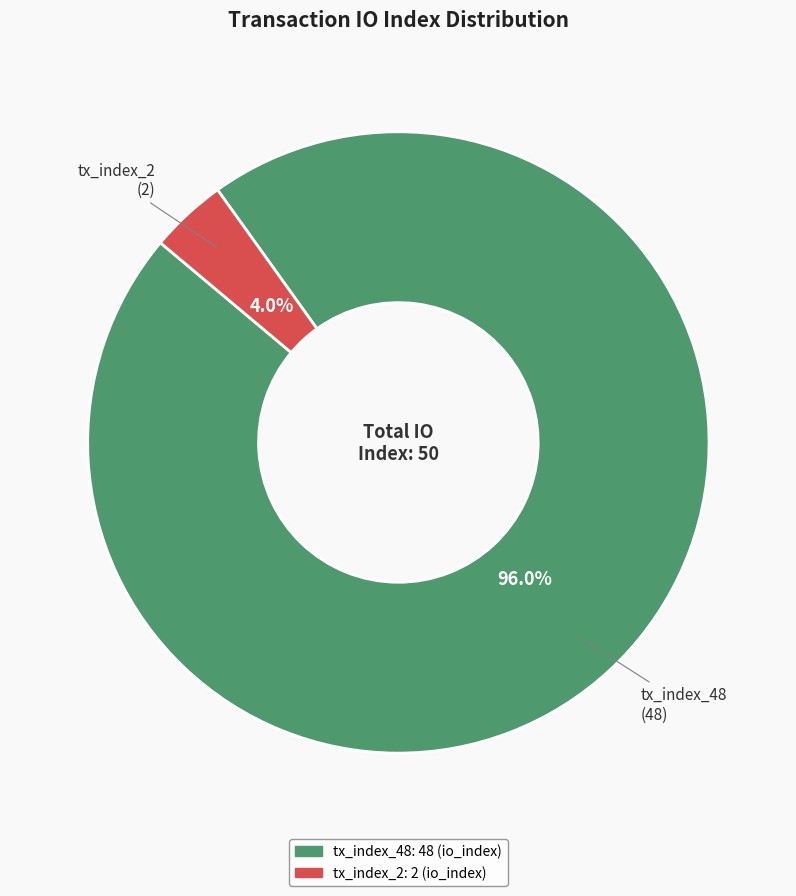

To the nearest percent, what is the difference between the tx_index_48 and tx_index_2 slice percentages?

92%